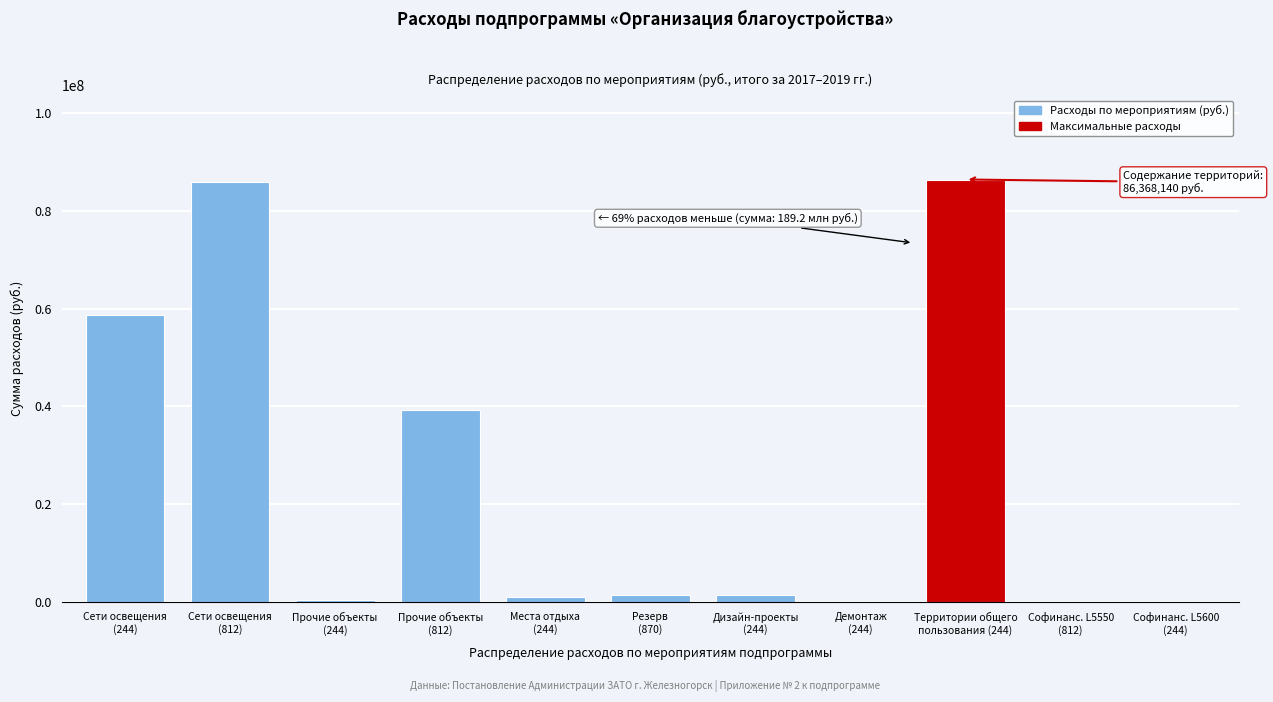

What is the greatest value displayed?

86368140.0